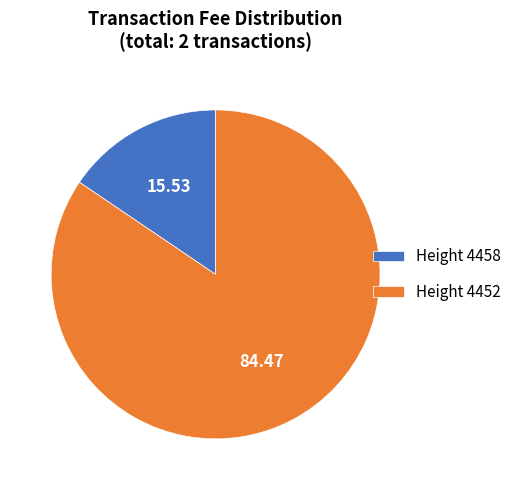

Is there a majority slice in this chart?

Yes